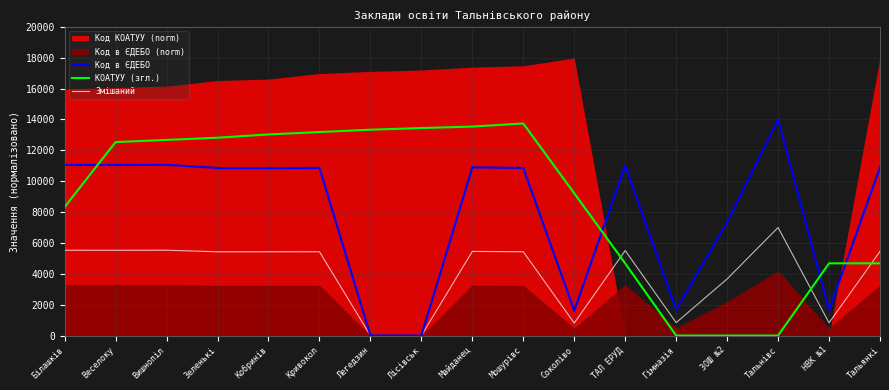

Between Кобринів and Соколіво, which is larger?

Кобринів